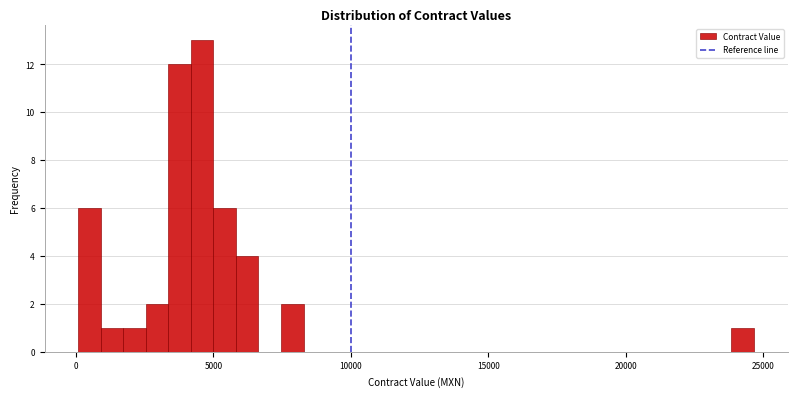

Around what value on the x-axis is the tallest bar? Give the approximate position of its centre, as read against the axis.

4500